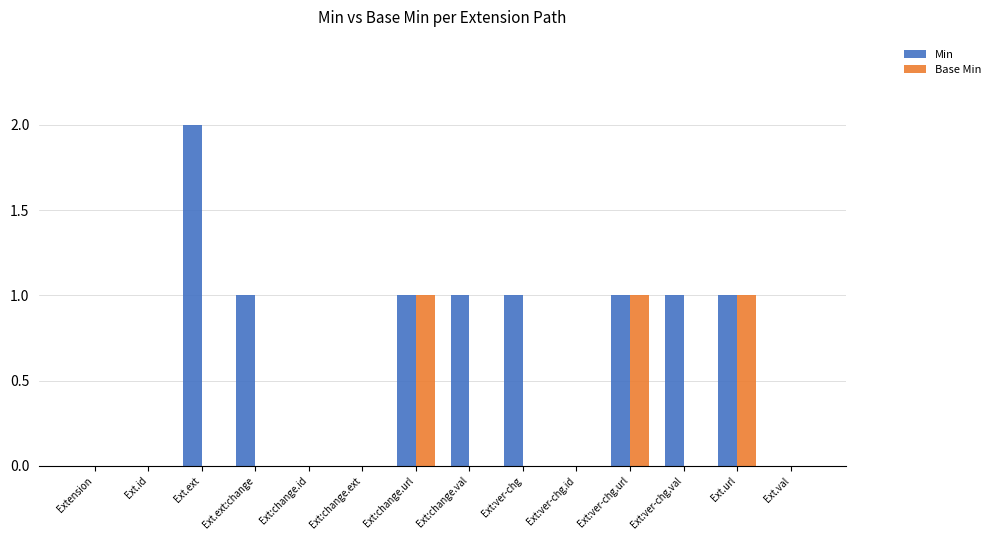

Which series has the largest total across all categories?

Min